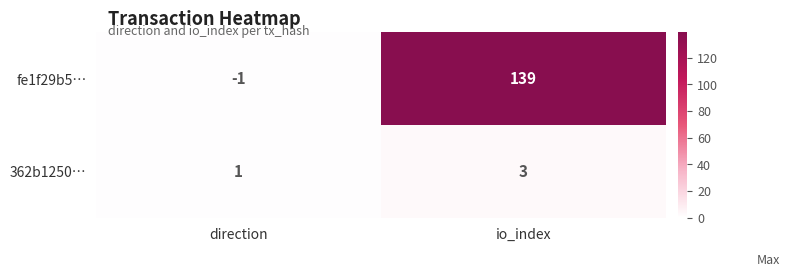

Reading left to right, list all the values displayed in this chart.

fe1f29b5…: direction=-1	io_index=139
362b1250…: direction=1	io_index=3